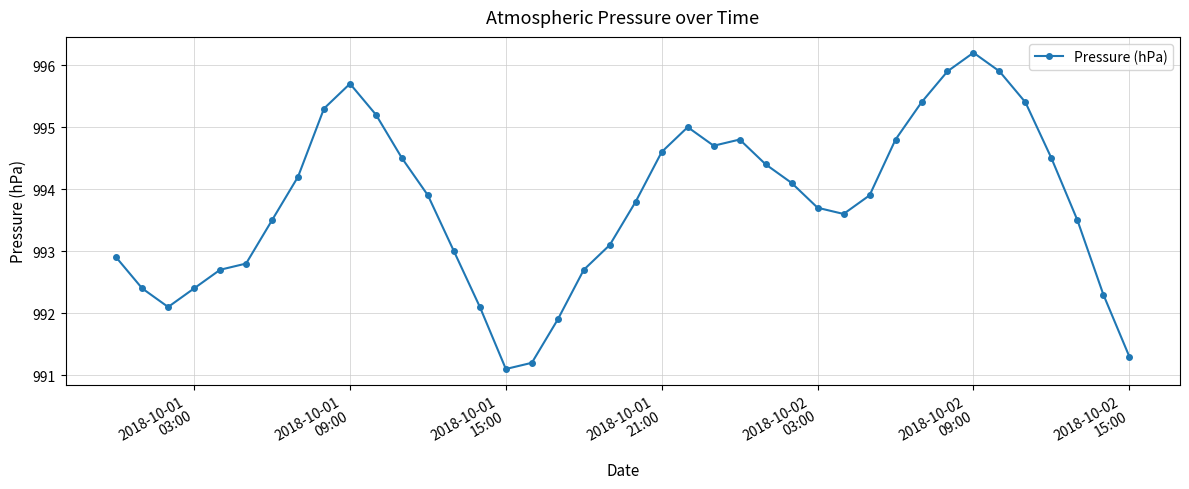

What is the average value?

993.8